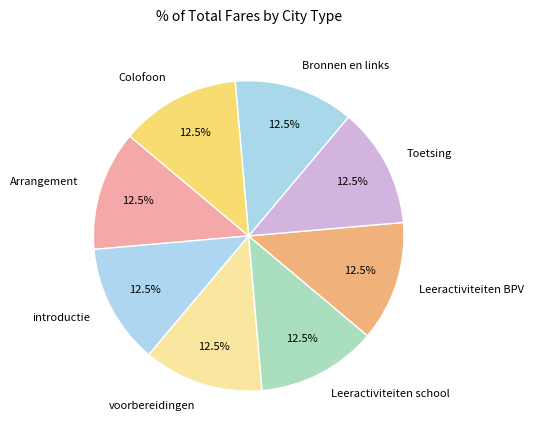

How many segments does this pie chart have?

8